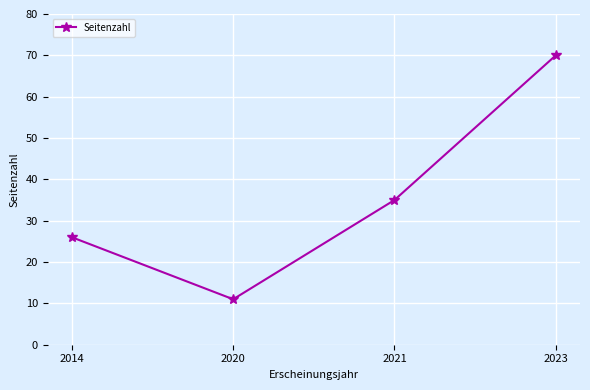

Is this an area chart (filled region under the line)?

No